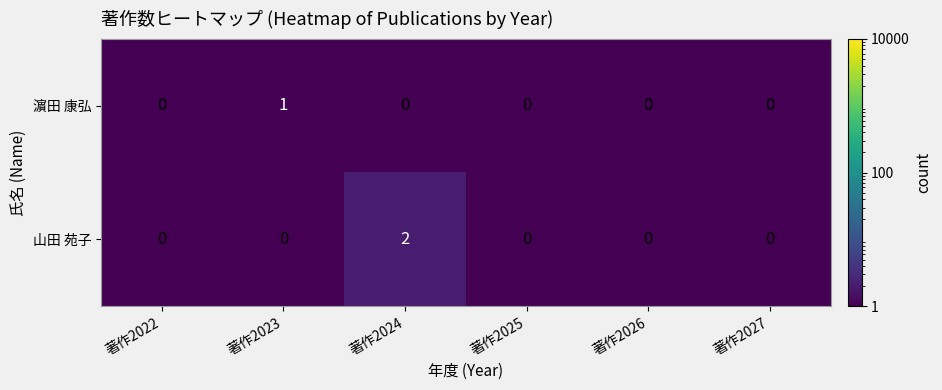

Which series changed the most between 著作2023 and 著作2027?

濵田 康弘